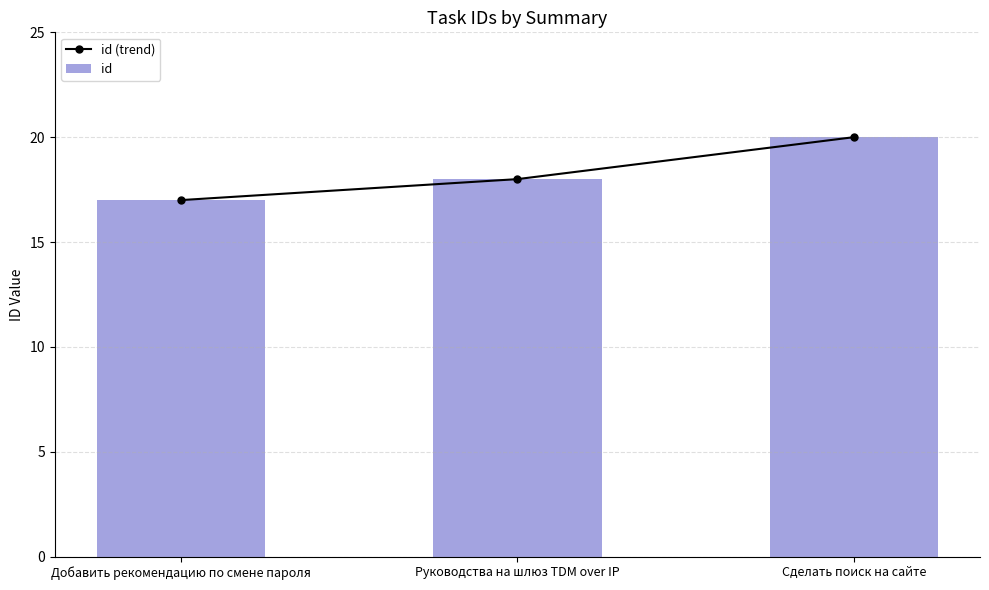

What value does the id series have at Руководства на шлюз TDM over IP?

18